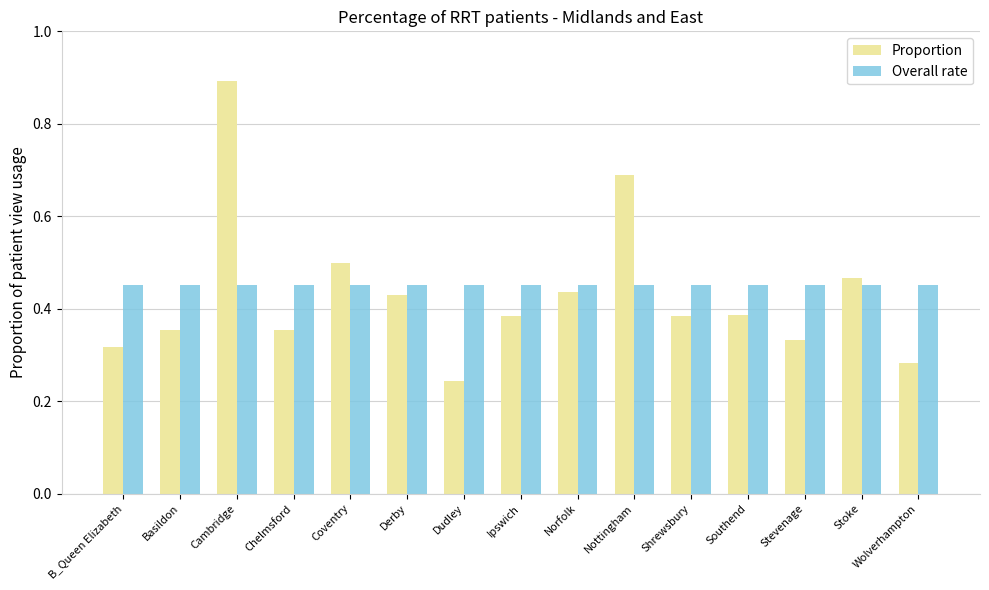

What is the spread (max minus min) of values at Southend?

0.1